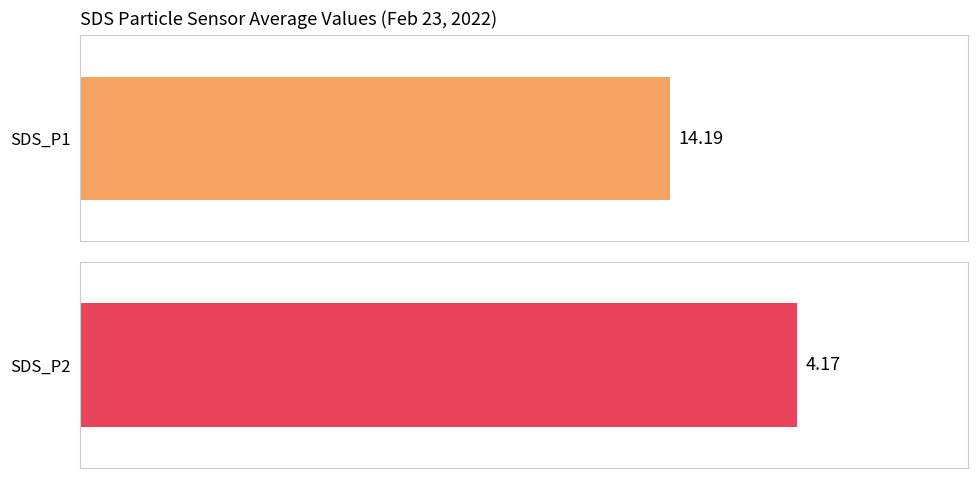

What are all the series names shown in the legend?

SDS_P1, SDS_P2